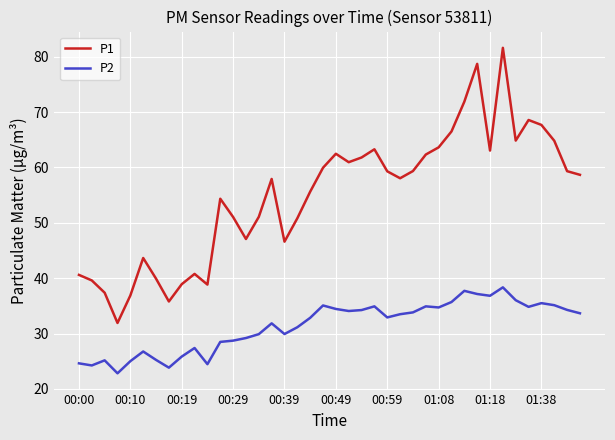

Which series has the largest total across all categories?

P1